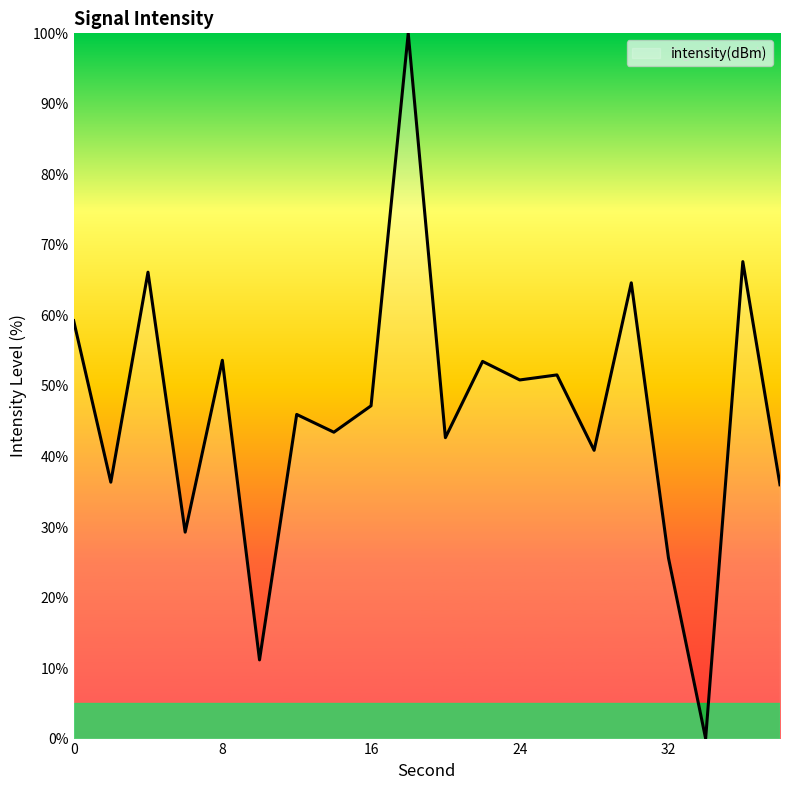

Does the chart display data point markers on the line(s)?

No